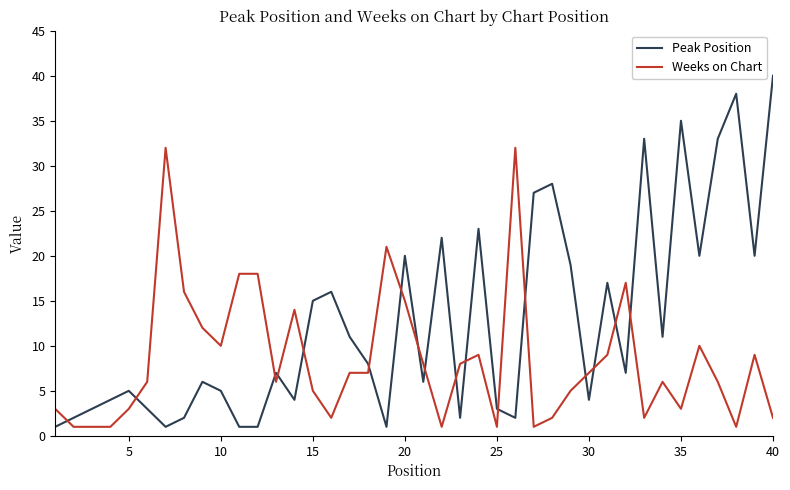

How many times do Peak Position and Weeks on Chart cross each other?

17